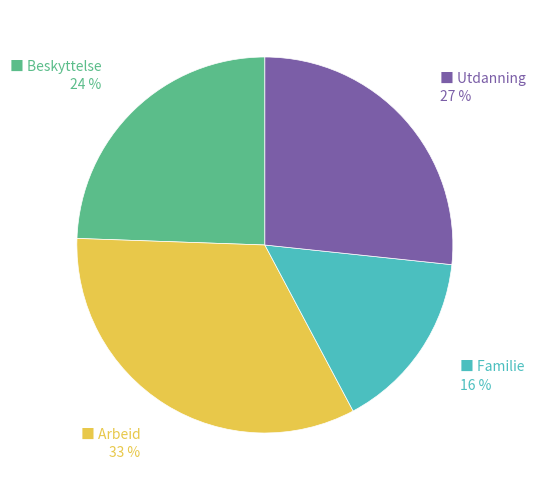

How many slices are in this pie chart?

4